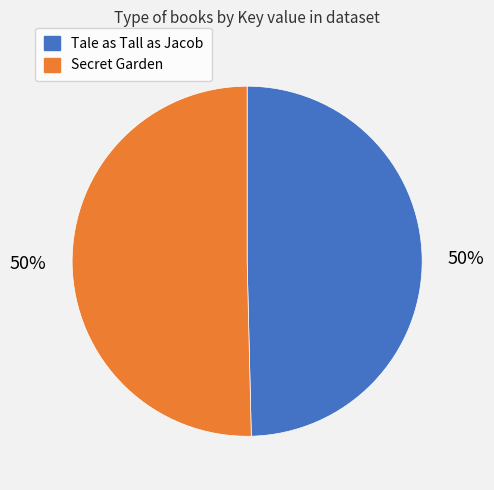

To the nearest percent, what portion does Secret Garden represent?

50%